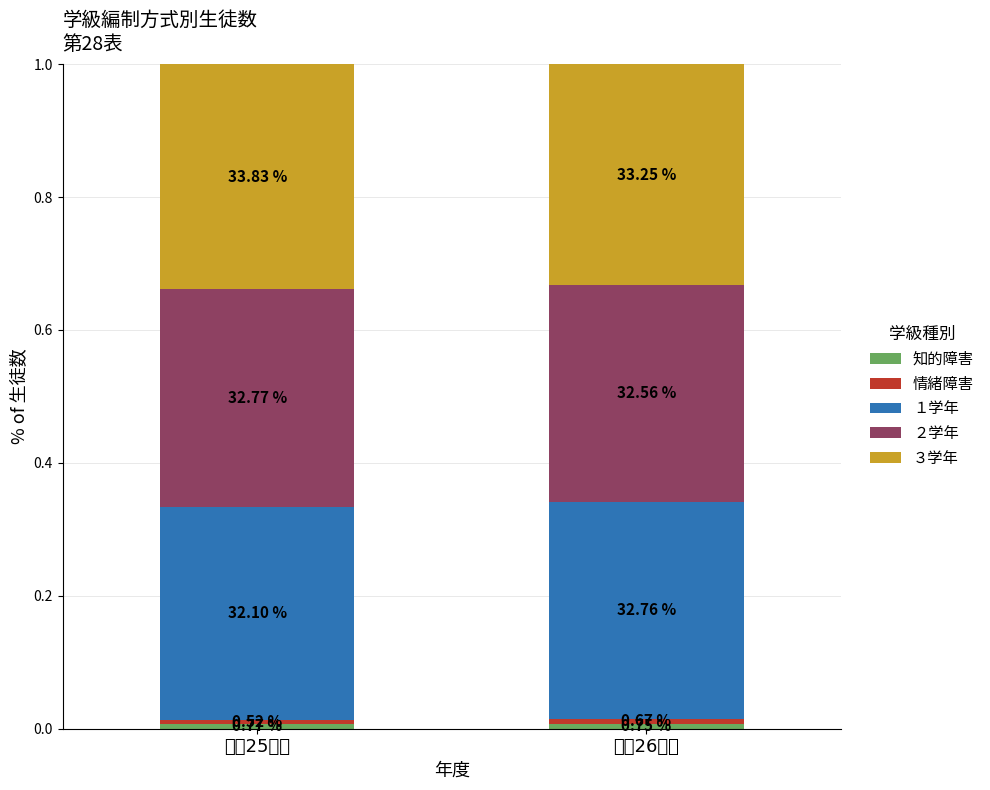

Are the bars grouped side by side (vs. stacked)?

No